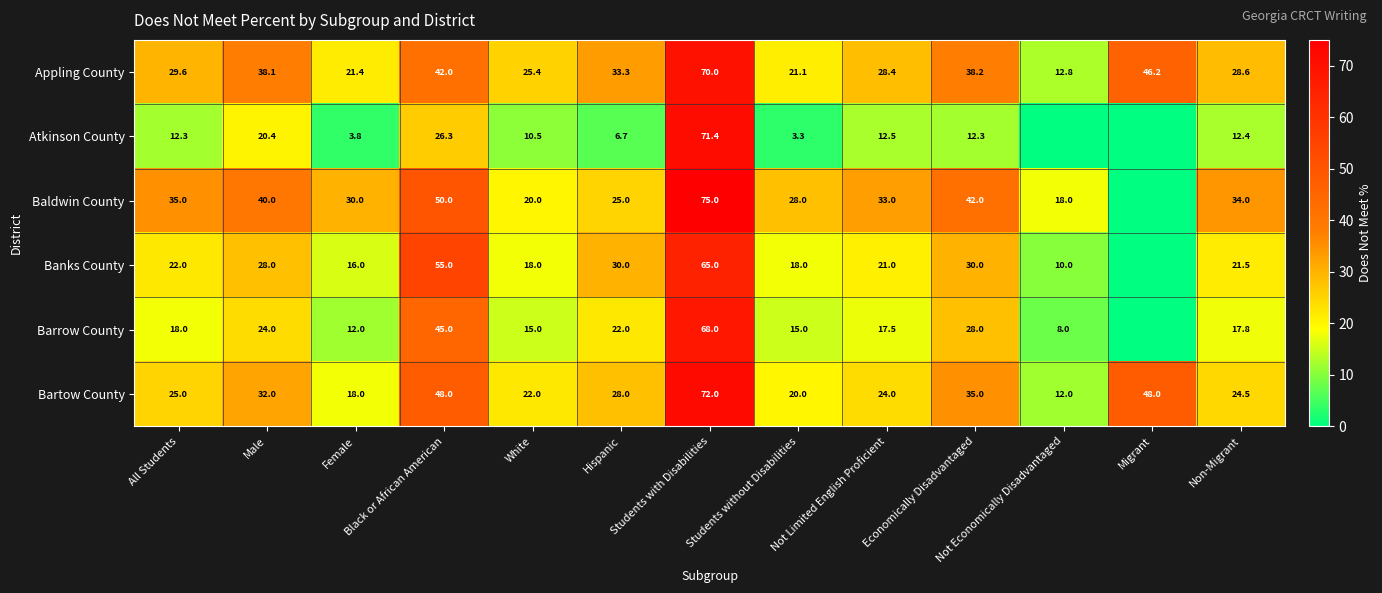

What is the sum of all Appling County values?

435.1